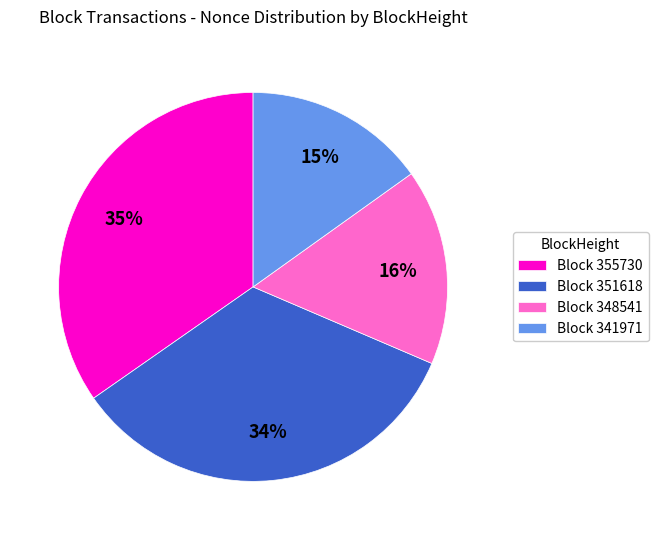

Is there any slice that represents more than half of the pie?

No